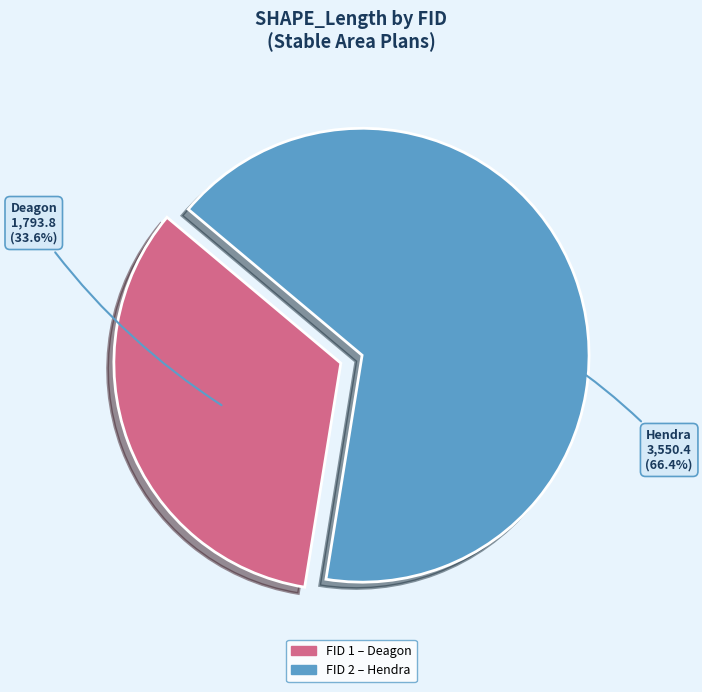

What is the smallest slice in the pie chart?

Deagon